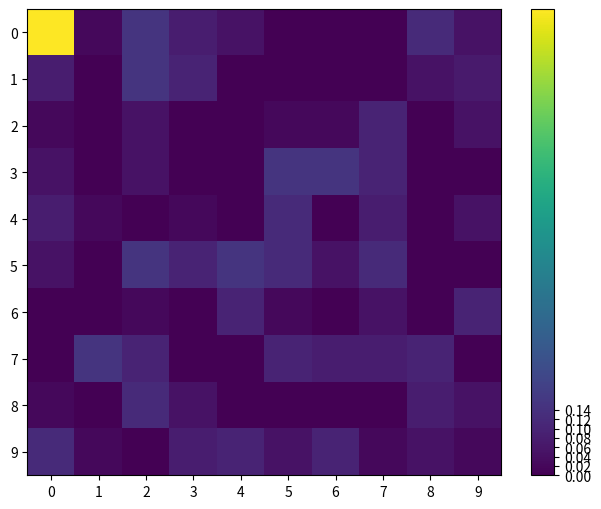

How many categories are shown in the chart?

10